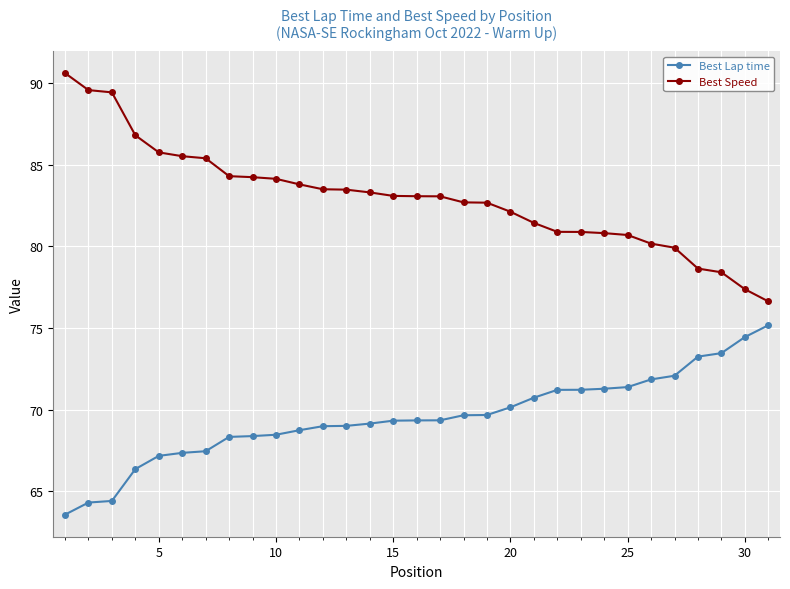

What is the value of the Best Lap time point at the 12th from the left?

69.0